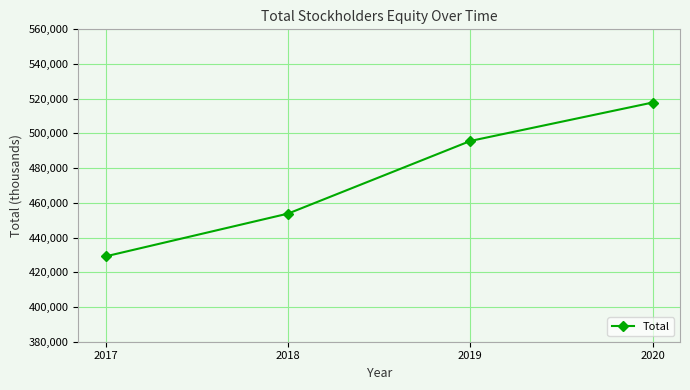

Is it true that the value at 2017 is 429200?

True